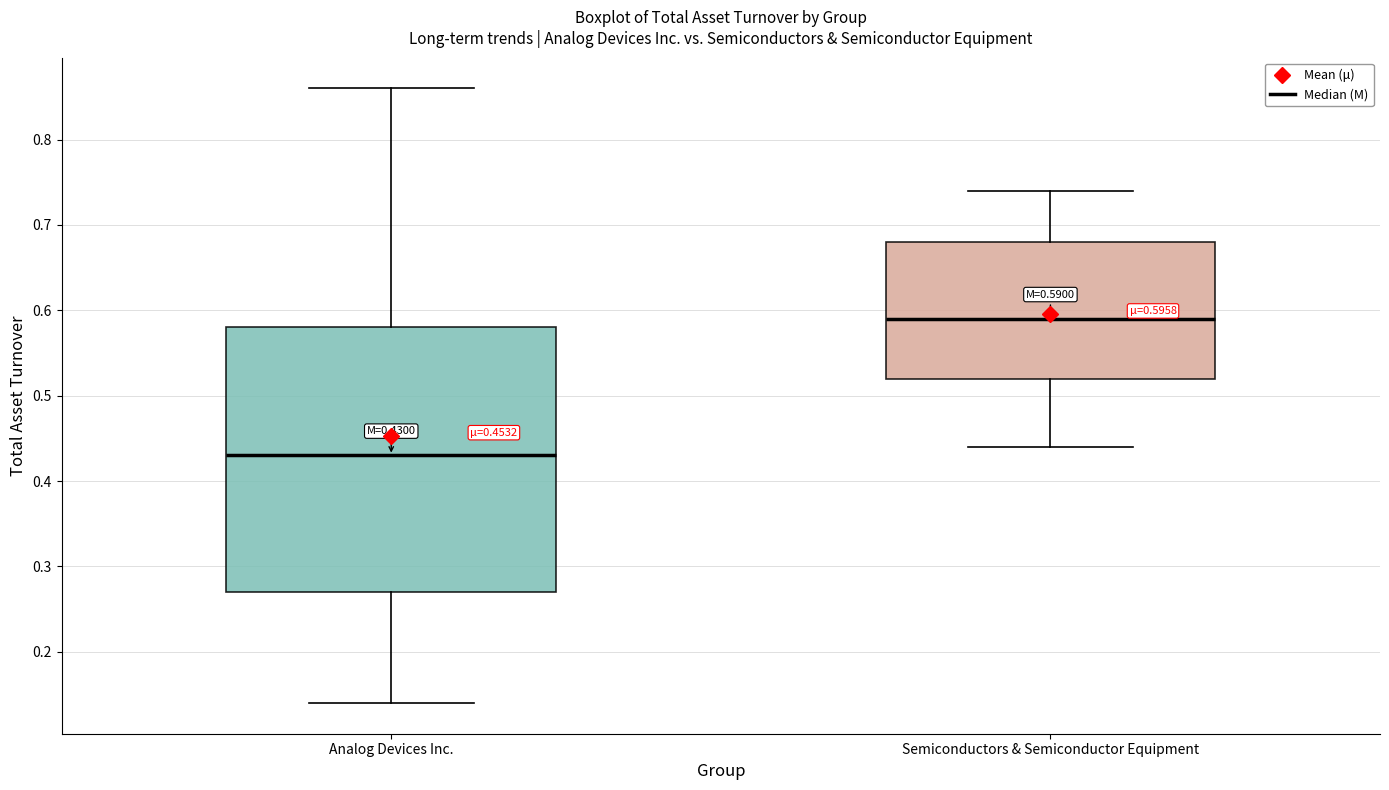

Which box's median line is the highest?

Semiconductors & Semiconductor Equipment